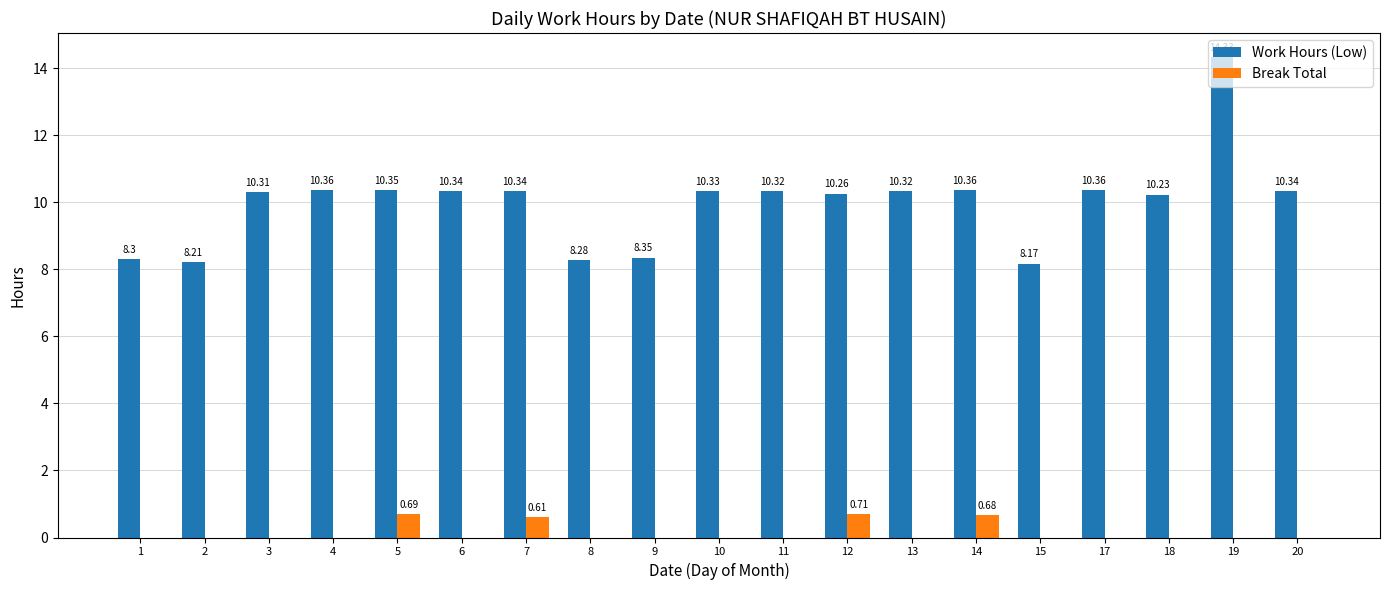

Which series has the largest total across all categories?

Work Hours (Low)